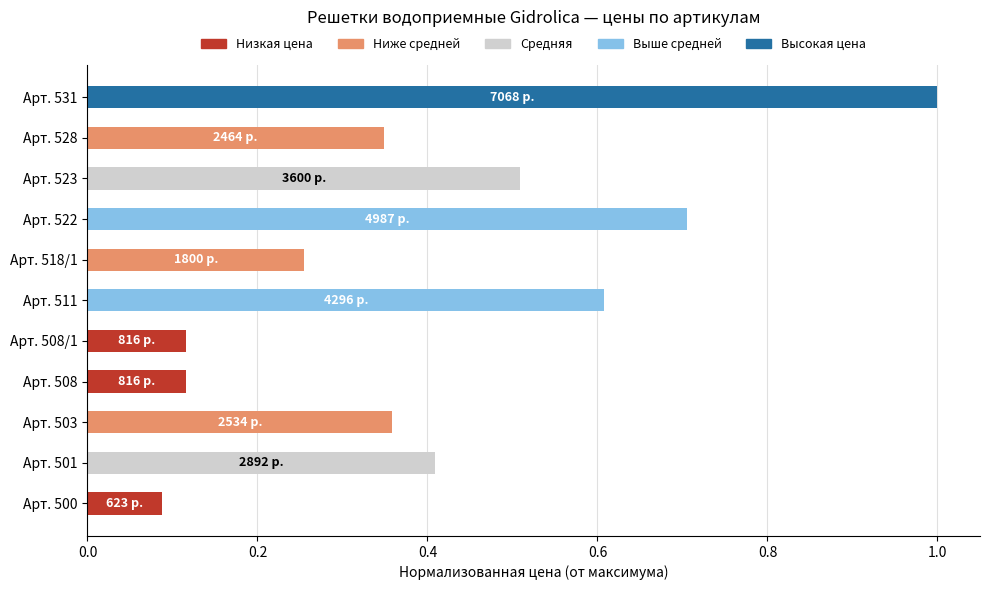

What is the sum of the values at Арт. 508/1 and Арт. 523?

0.6